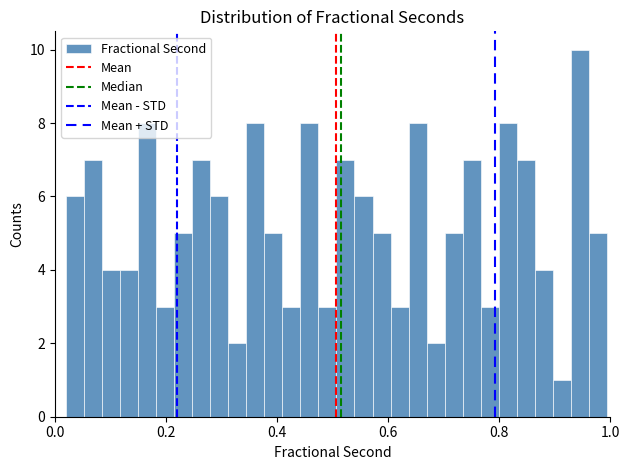

Read against the x-axis, roughly where is the centre of the tallest bar?

0.94